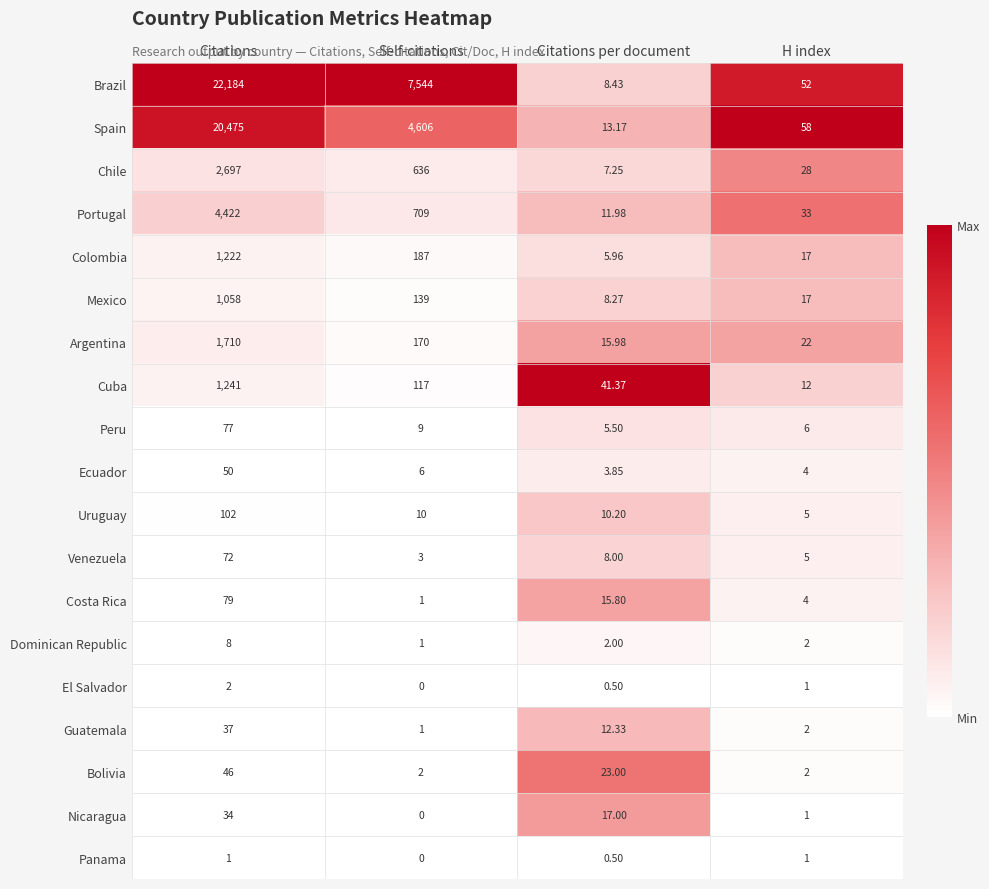

At which label does Argentina reach its minimum?

Citations per document